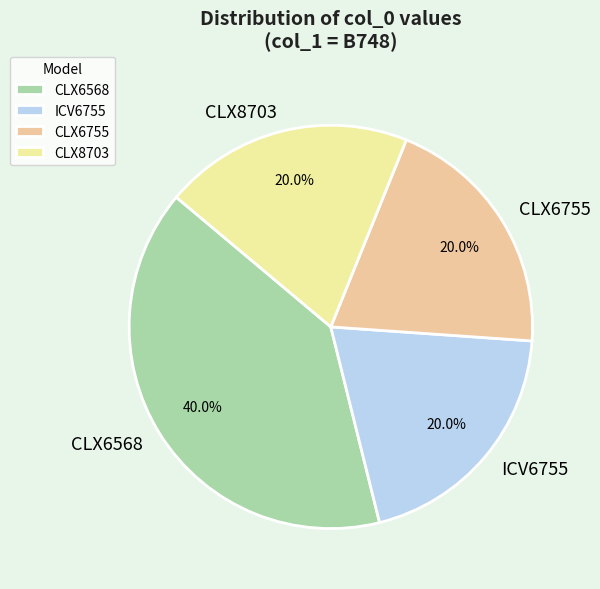

Combined, what portion of the pie is CLX6755 and CLX8703?

40.0%